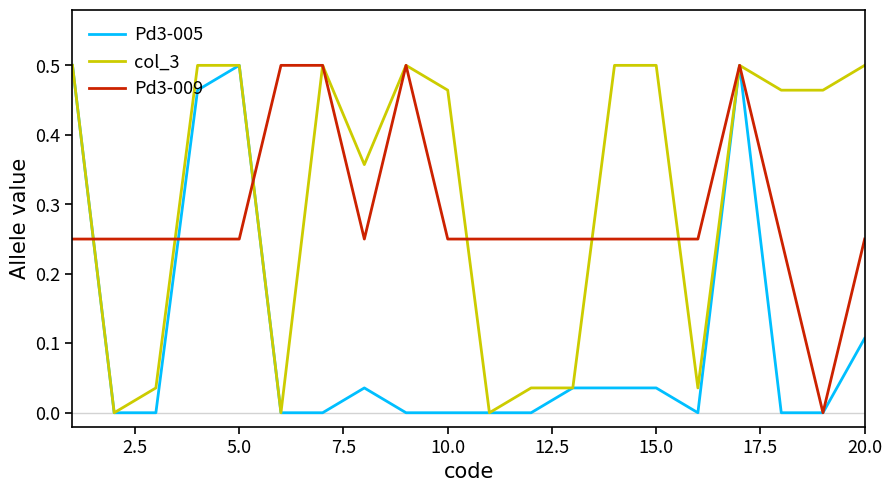

What are all the series names shown in the legend?

Pd3-005, col_3, Pd3-009